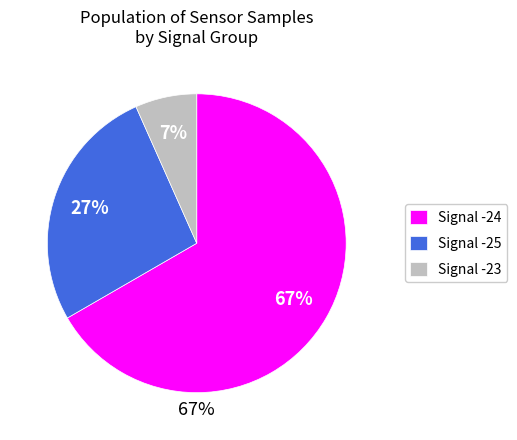

Which has a higher value, -24 or -24?

-24